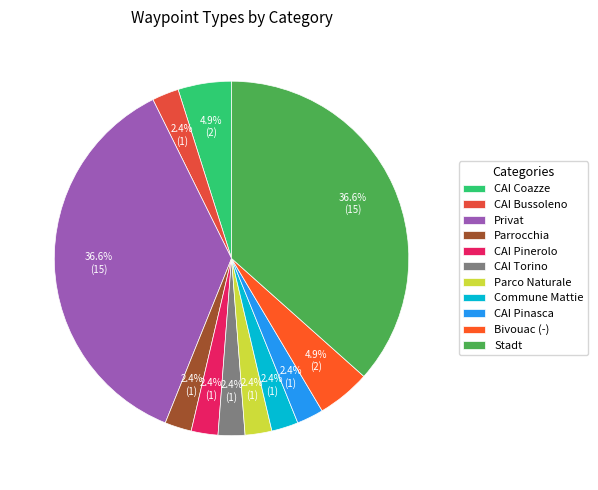

Which slice is the largest?

Hütte: Privat